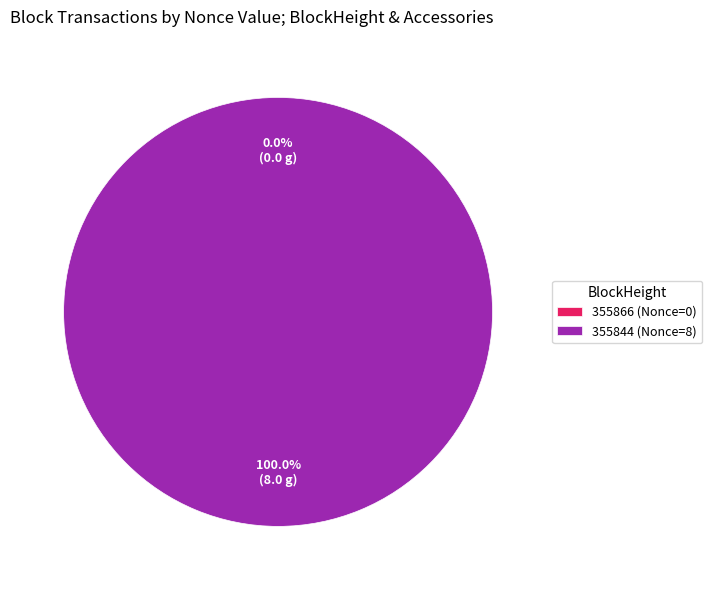

To the nearest percent, what percentage of the pie is 355844?

100%